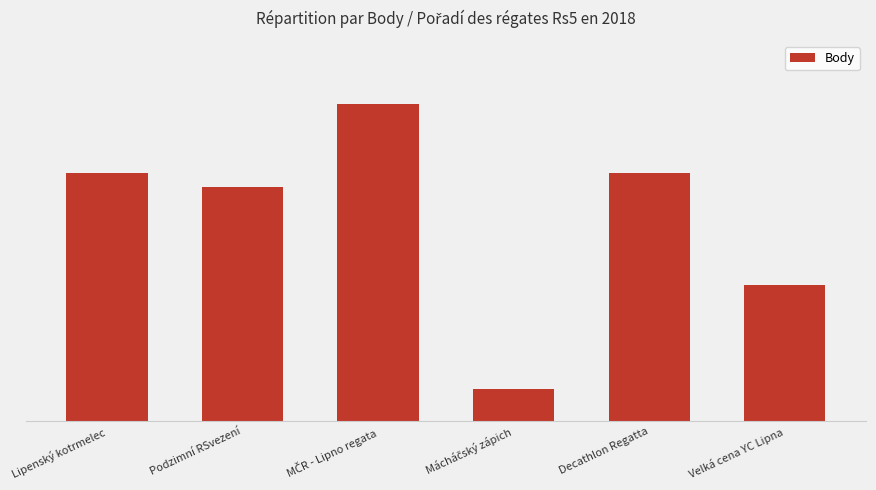

What is the difference between the maximum and minimum values?

9731